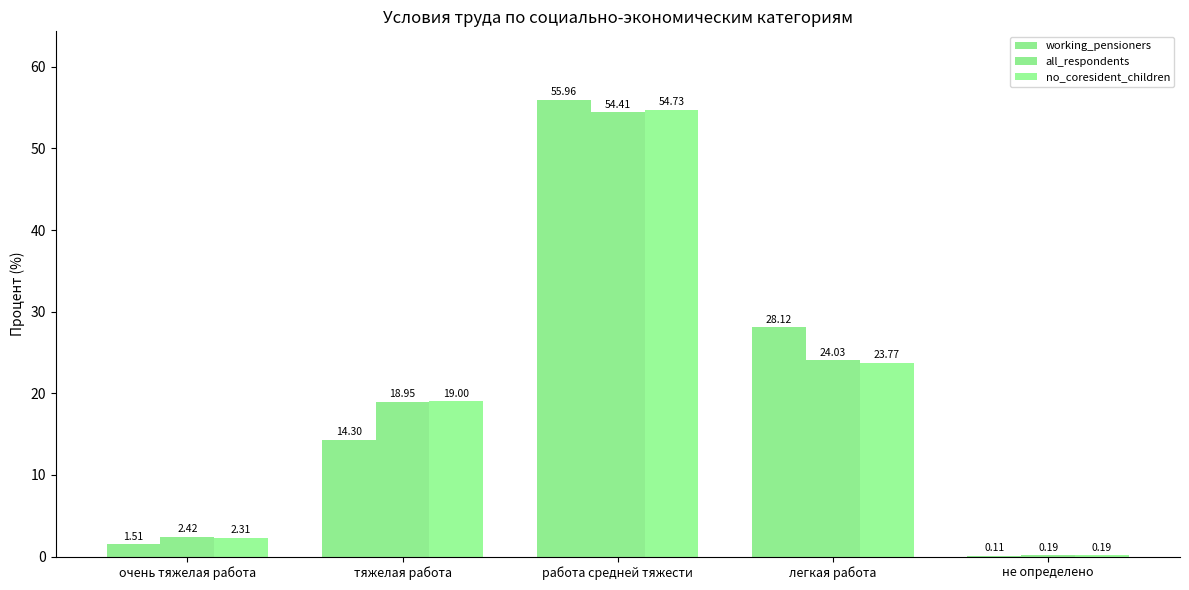

Are the bars grouped side by side (vs. stacked)?

Yes